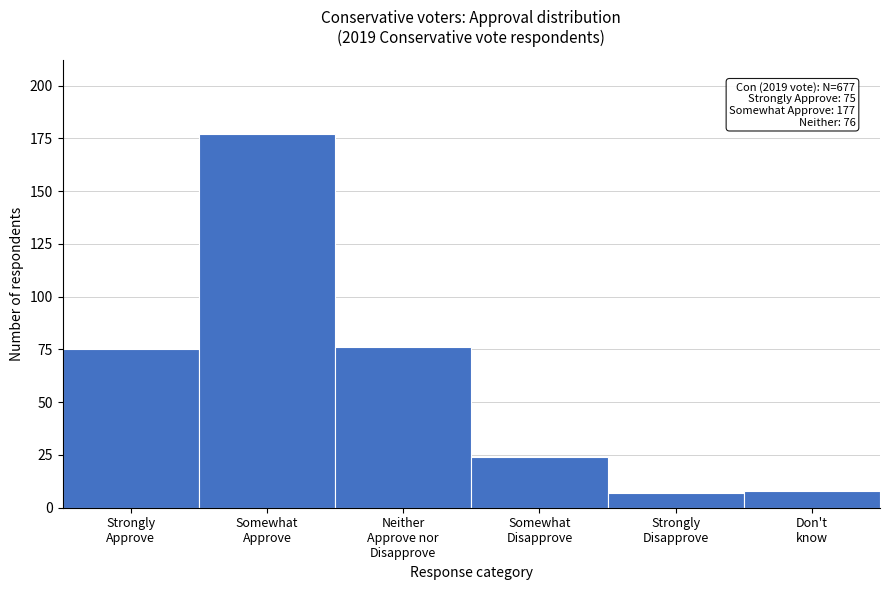

Reading left to right, transcribe all the data shown in this chart.

75	177	76	24	7	8